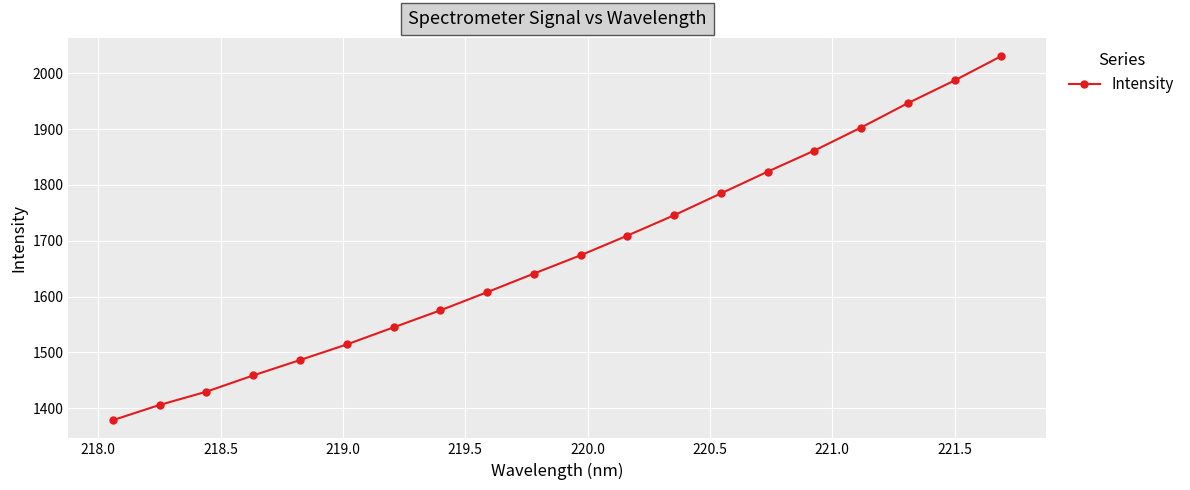

Count the number of categories in the chart.

20